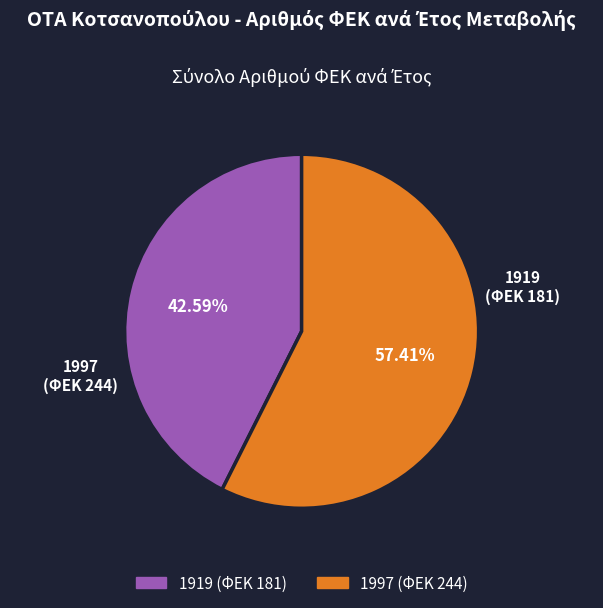

The 1997 slice represents 69% of the pie. True or false?

False